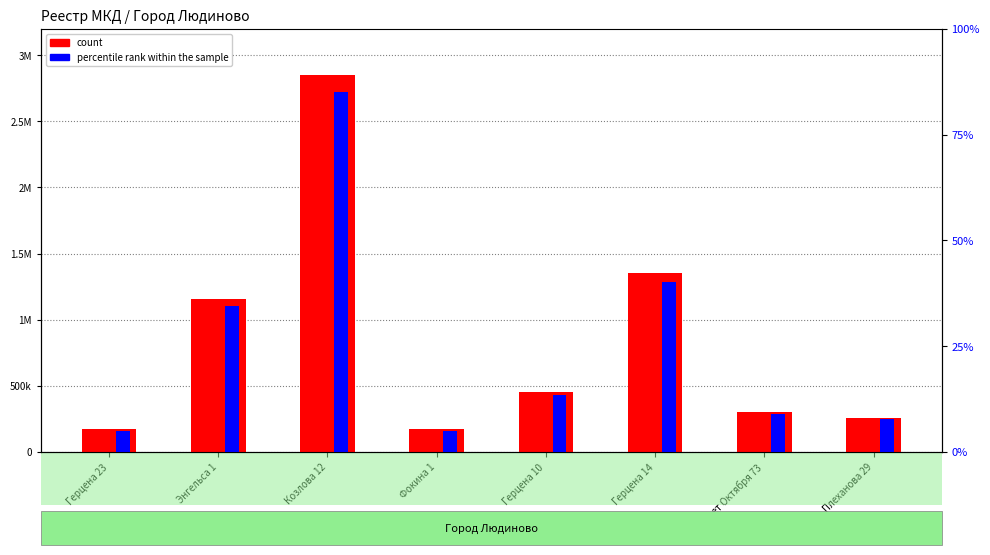

Which series changed the most between Фокина 1 and 20 лет Октября 73?

count